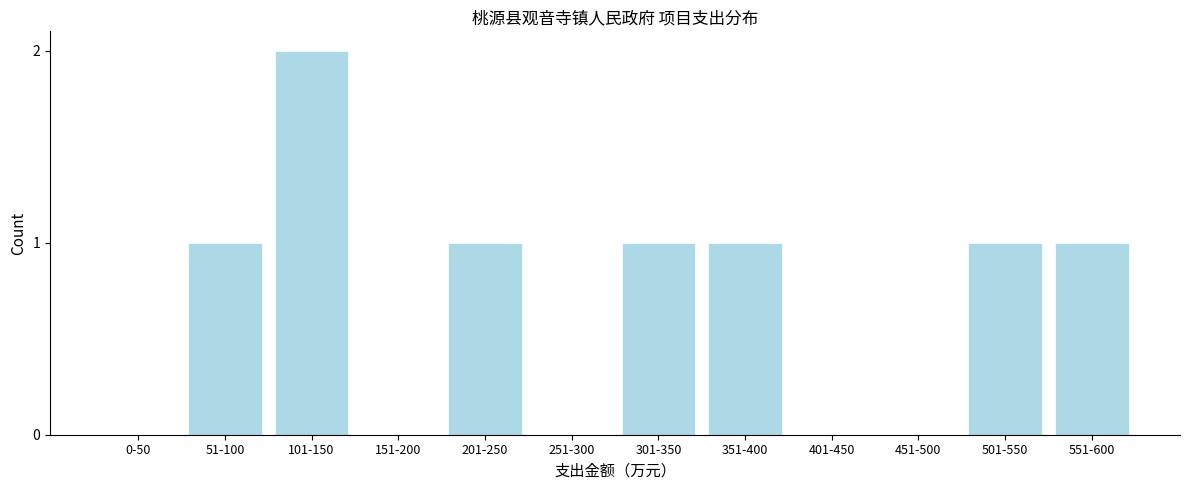

Reading left to right, transcribe all the data shown in this chart.

0-50=0	51-100=1	101-150=2	151-200=0	201-250=1	251-300=0	301-350=1	351-400=1	401-450=0	451-500=0	501-550=1	551-600=1